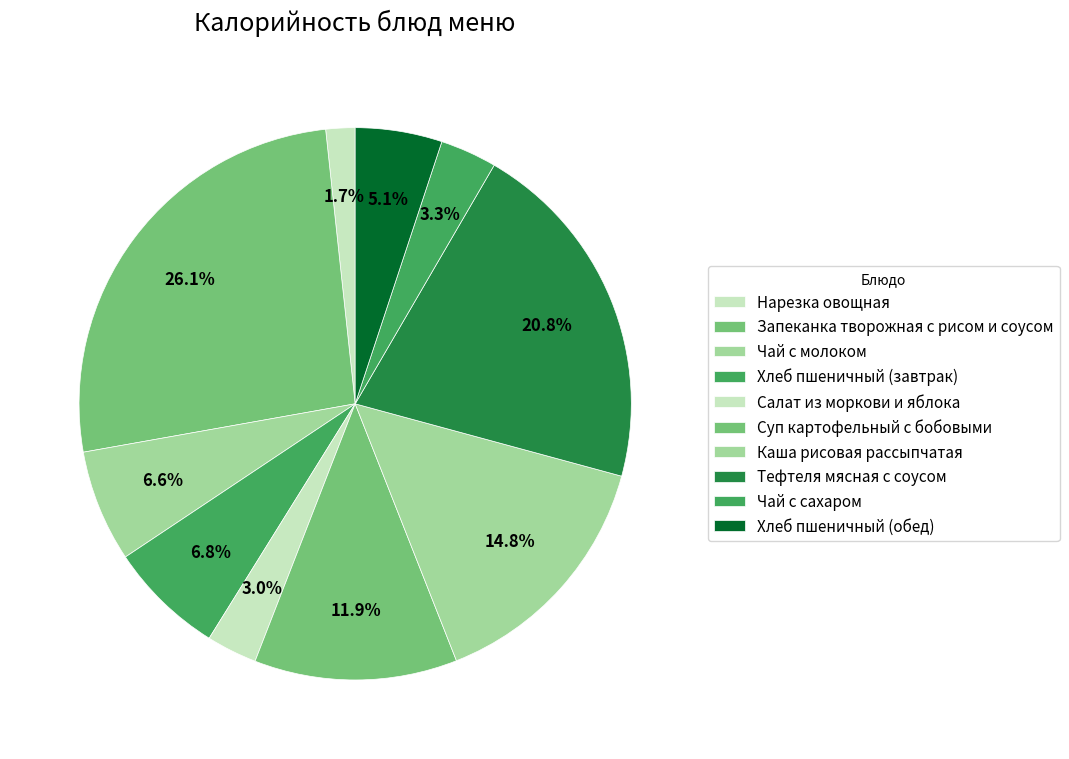

What percentage is the Чай с молоком slice, to the nearest percent?

7%